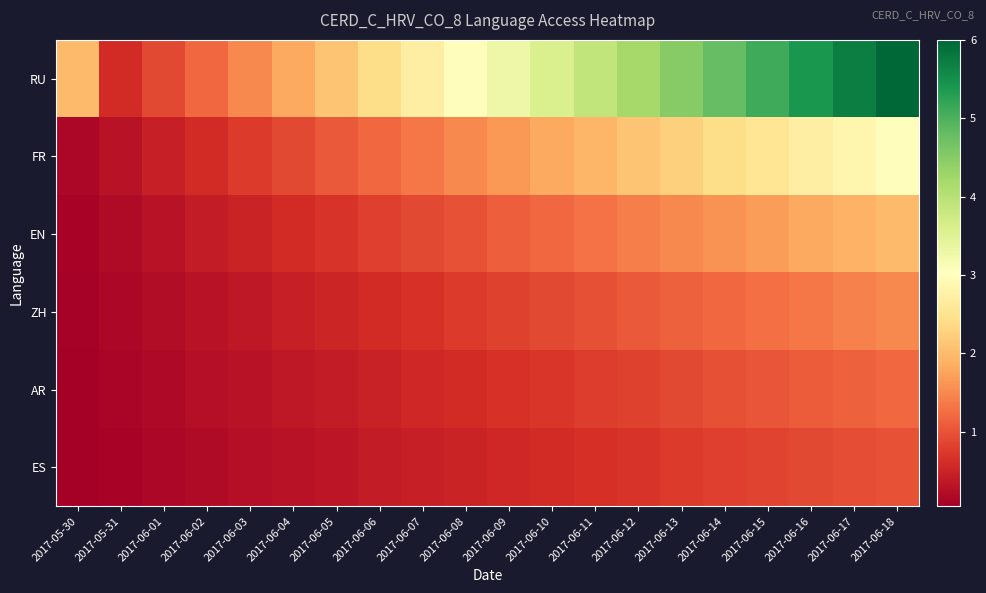

Between 2017-06-07 and 2017-06-11, which is larger?

2017-06-11